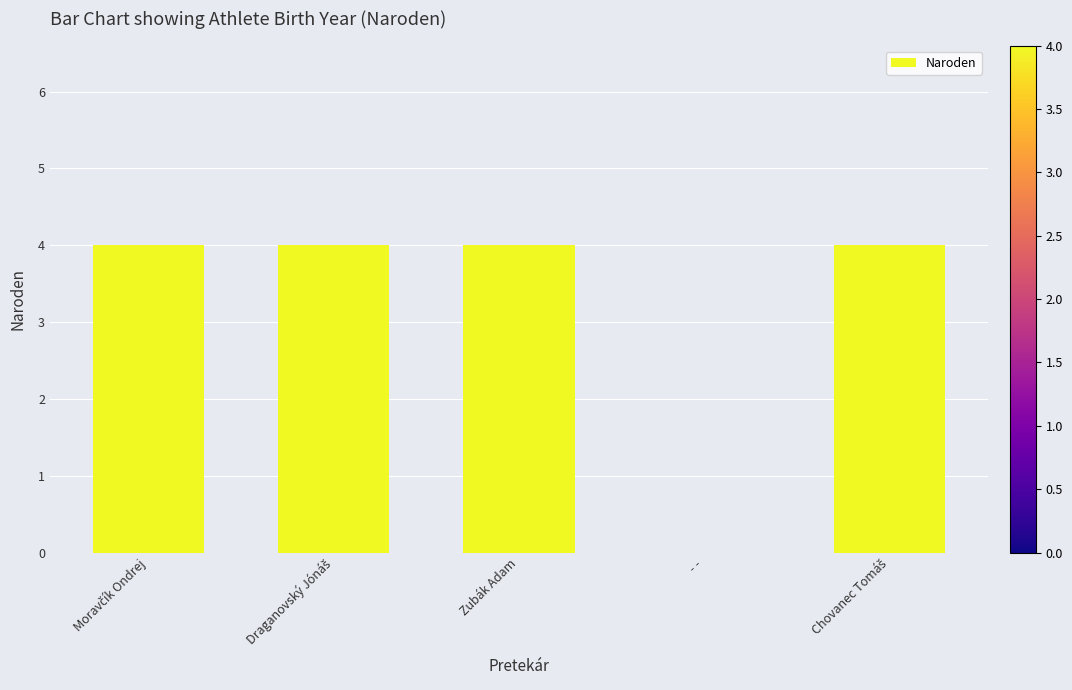

What is the maximum value shown in the chart?

4